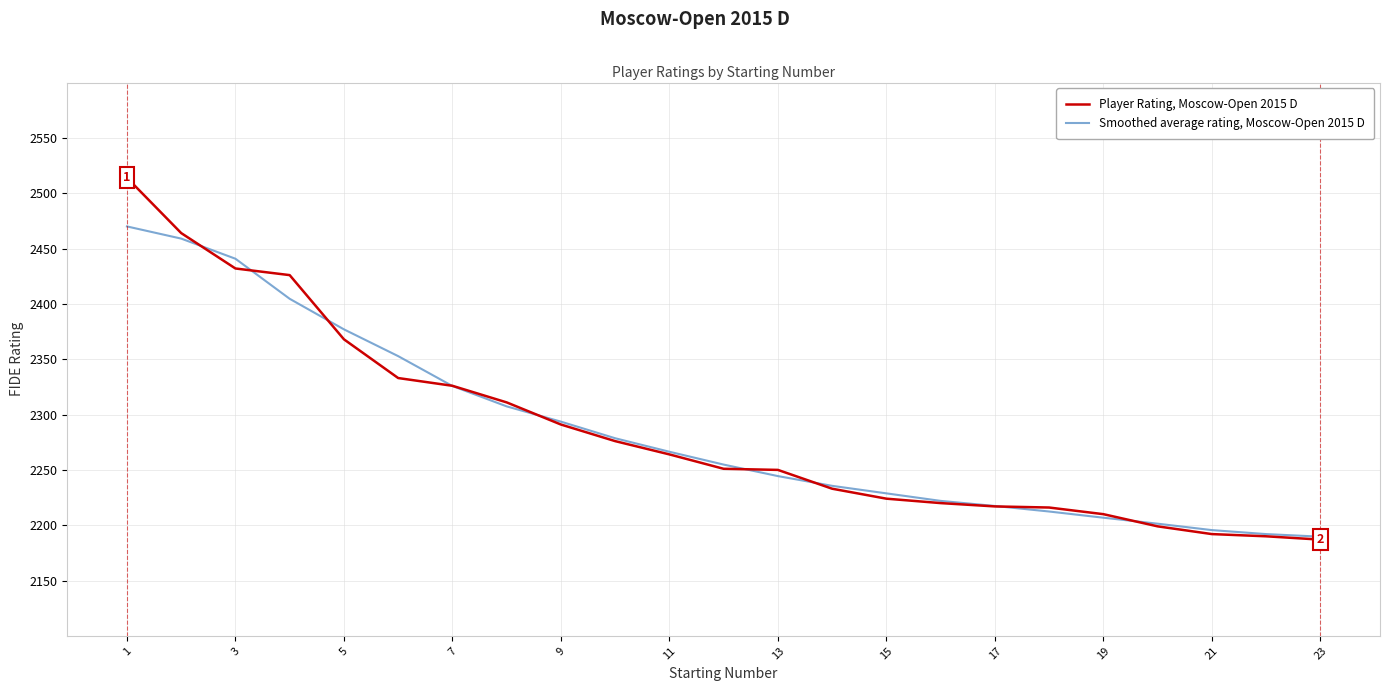

What is the highest value of the Smoothed average rating, Moscow-Open 2015 D series?

2470.0